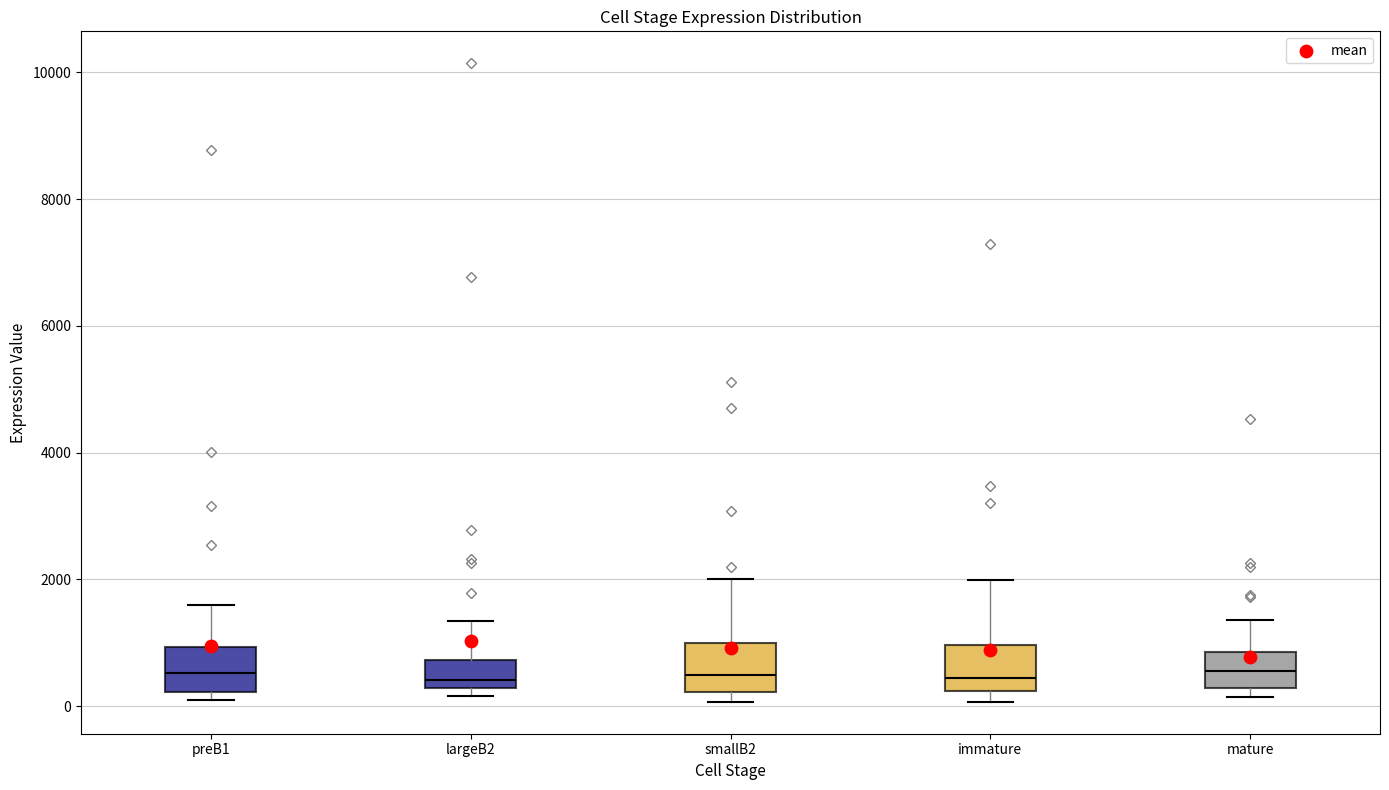

Reading left to right, read every box against the y-axis: the position of its median line, the range the box covers, and the ends of its whiskers. The values are not printed on the chart, so give them approximately, as read against the axis.

preB1: median 600, box 200 to 1000, whiskers 200 (just below the box's lower edge) to 1600
largeB2: median 400, box 200 to 800, whiskers 200 (just below the box's lower edge) to 1400
smallB2: median 400, box 200 to 1000, whiskers 0 to 2000
immature: median 400, box 200 to 1000, whiskers 0 to 2000
mature: median 600, box 200 to 800, whiskers 200 (just below the box's lower edge) to 1400